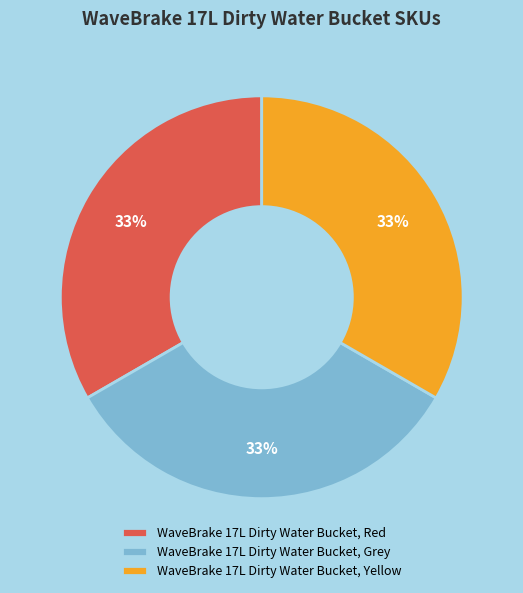

To the nearest percent, what is the average slice percentage?

33%